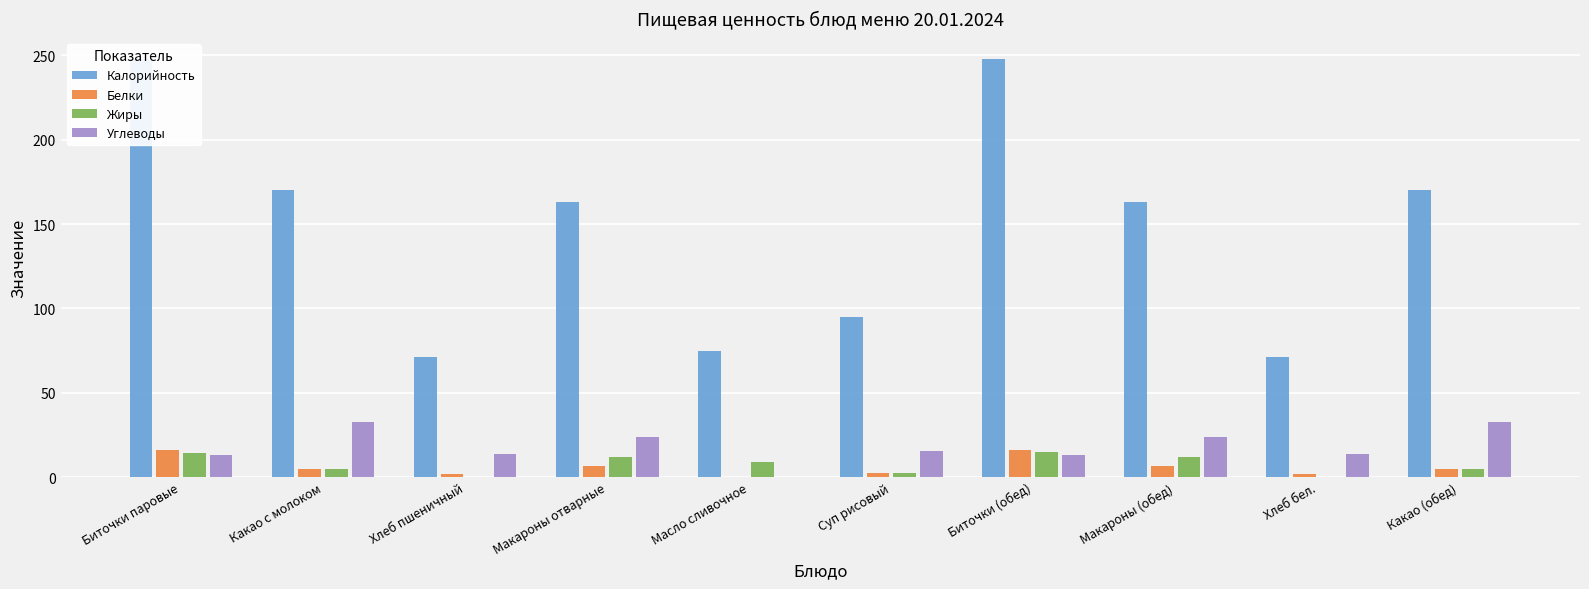

How many series are shown in this chart?

4